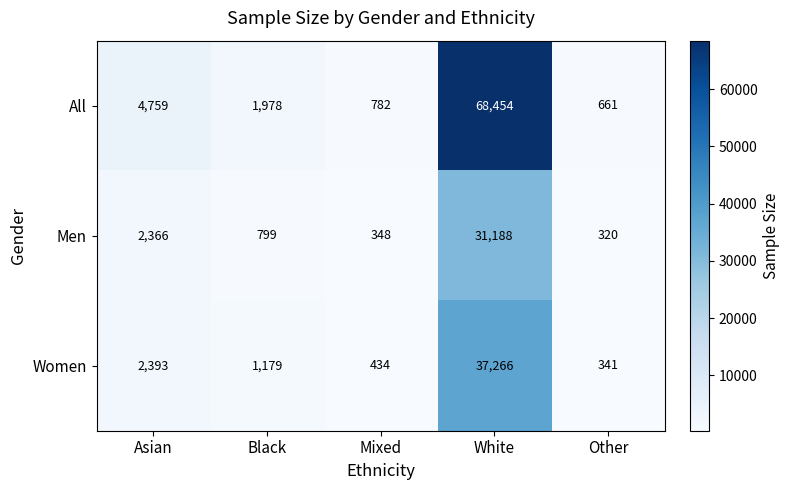

The value of Men at Other is 320. True or false?

True